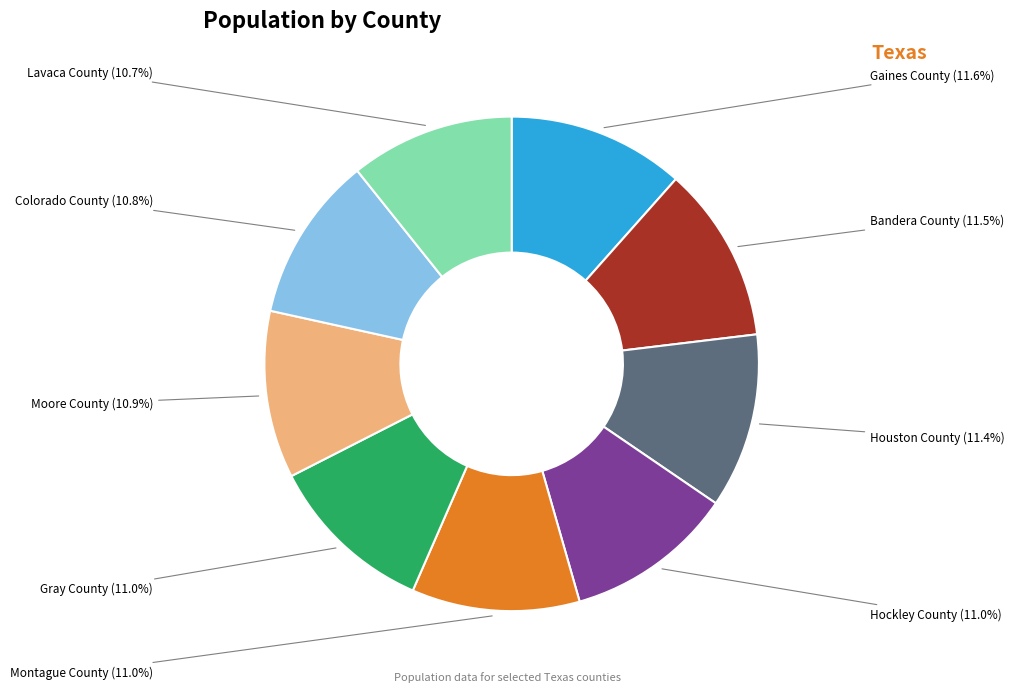

Count the number of slices in the pie.

9